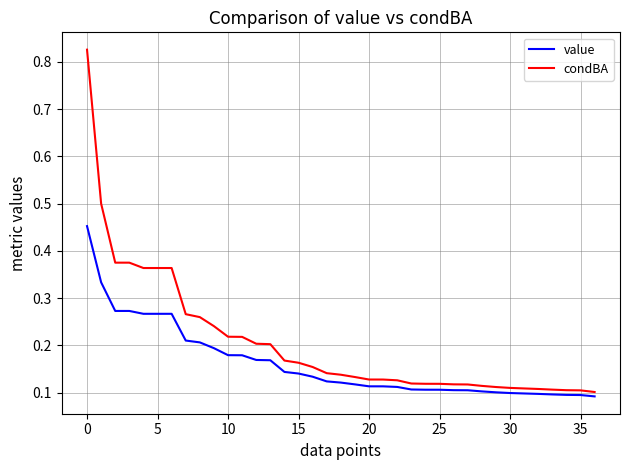

Which series has the largest range (max minus min)?

condBA